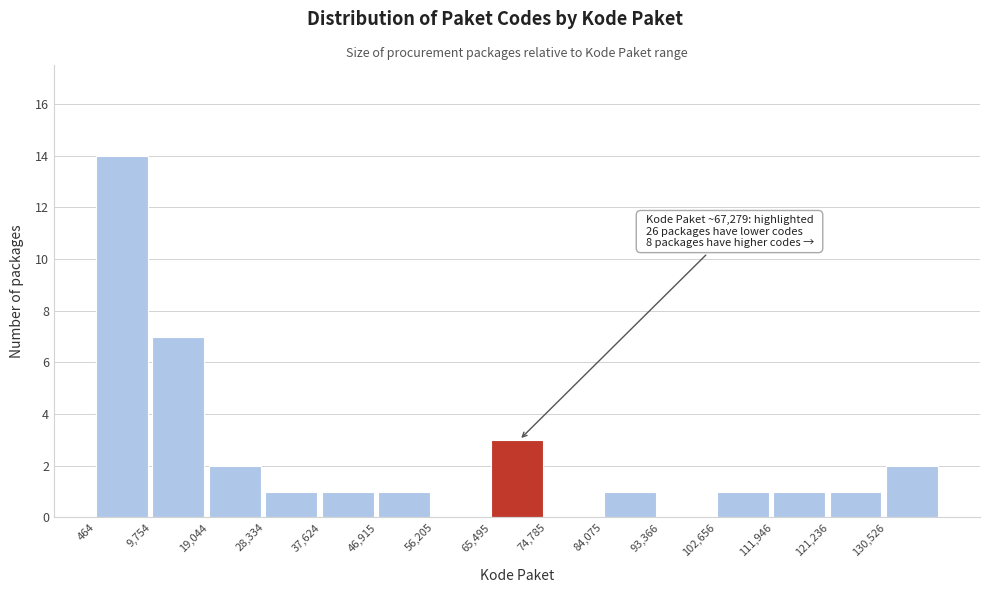

Which range on the x-axis has the tallest bar?

0 to 10000